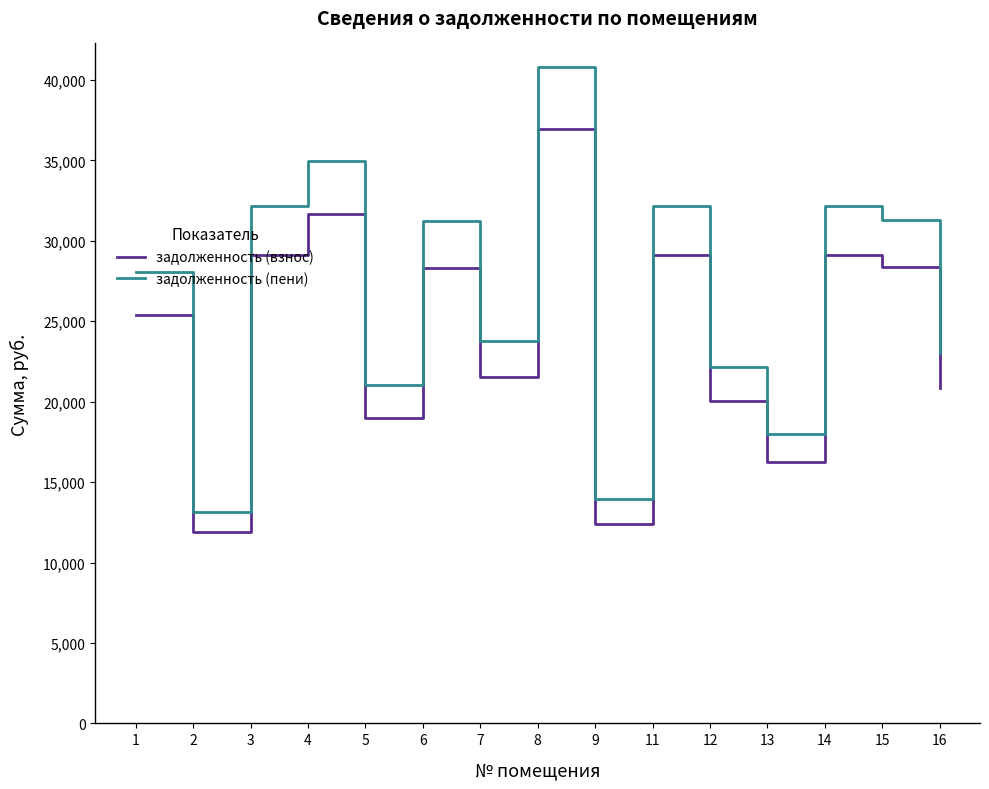

Is this an area chart (filled region under the line)?

No